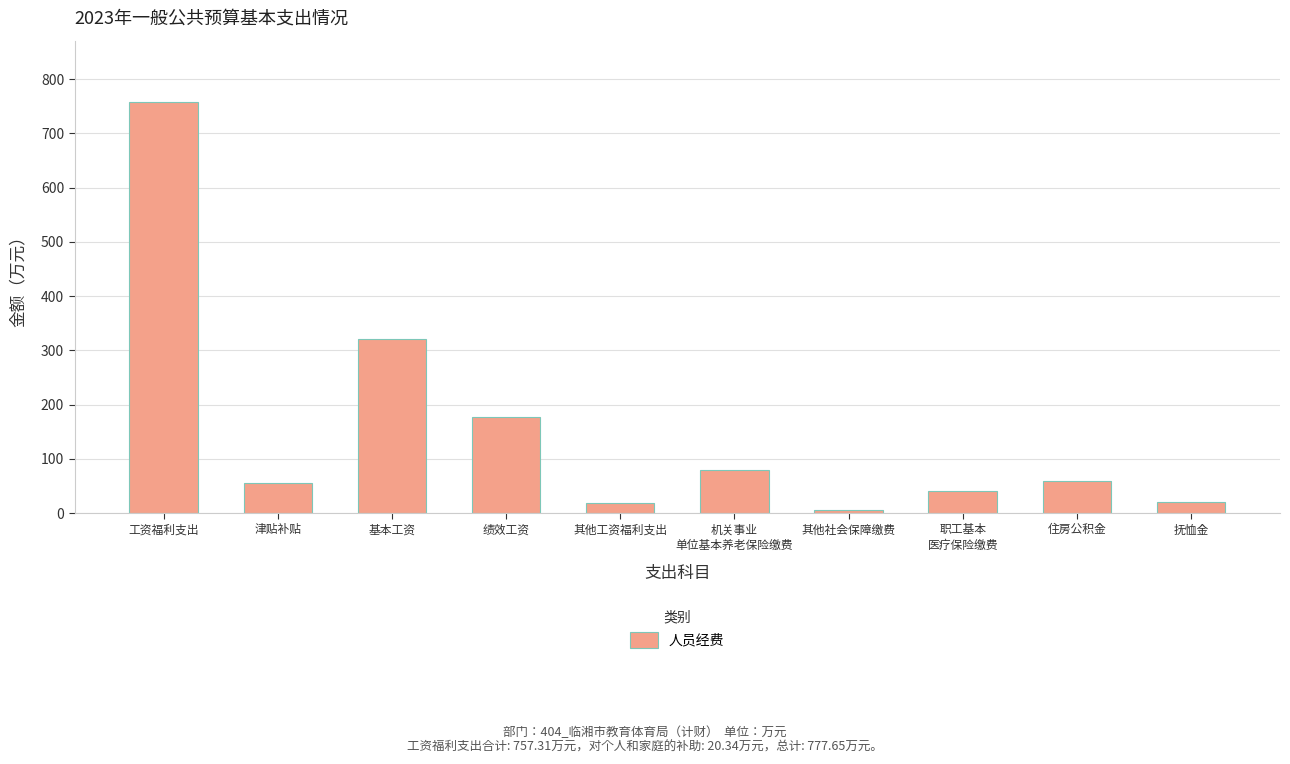

The chart shows a value of 87.1 at 住房公积金. True or false?

False